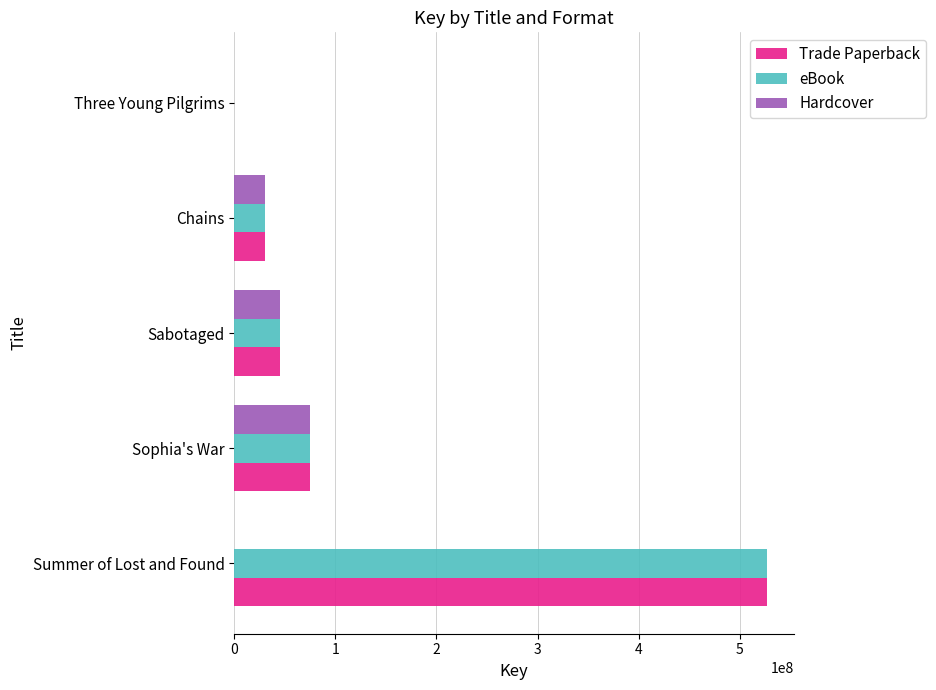

What is the sum of all Hardcover values?

150875265